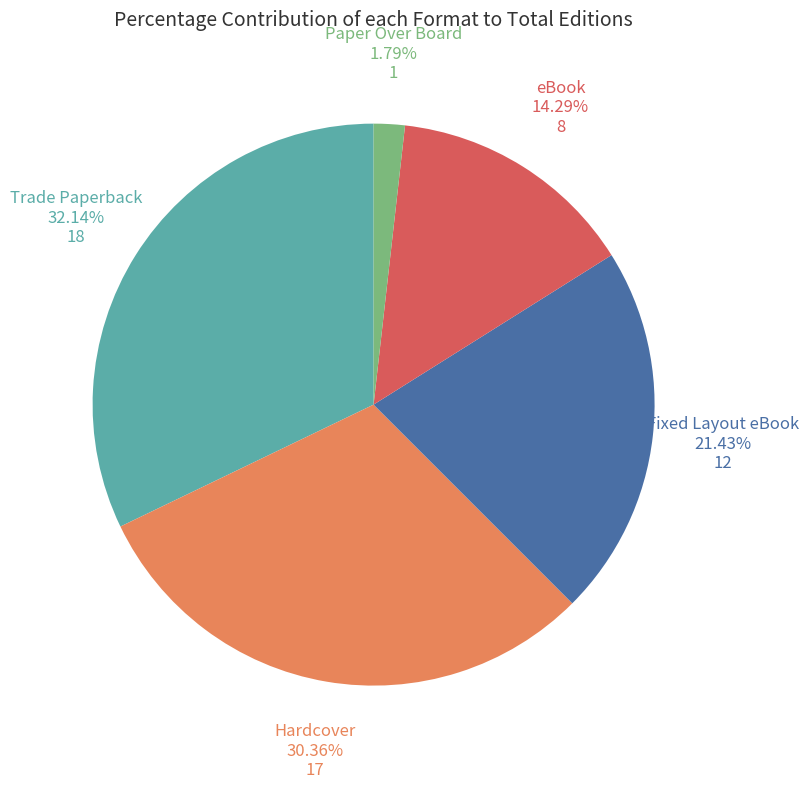

Does any single category account for the majority?

No